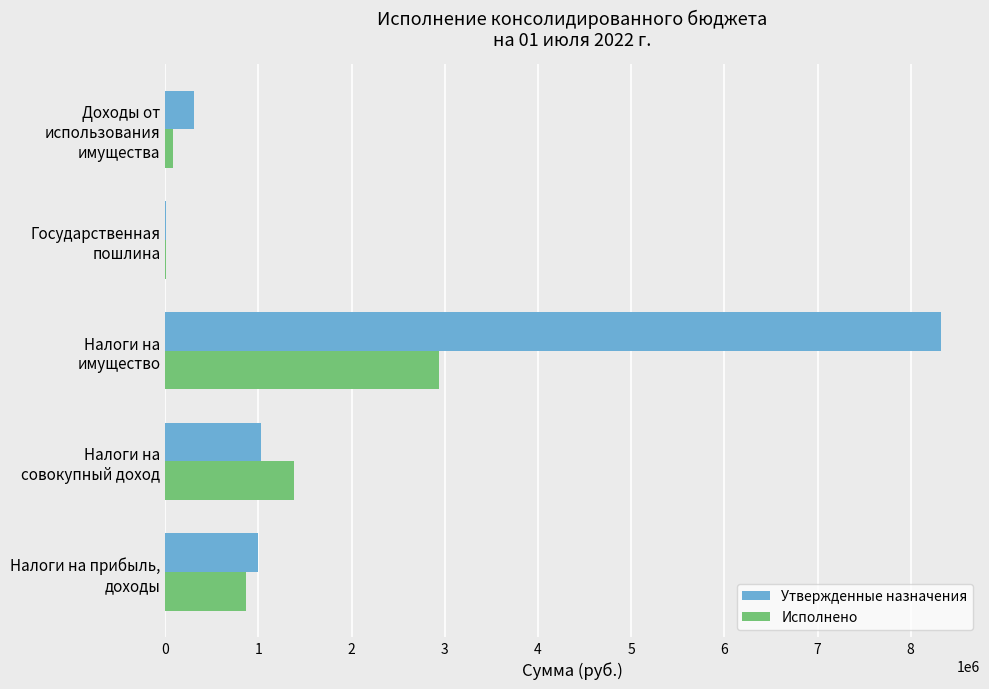

How many data points in Исполнено are above 863113?

3